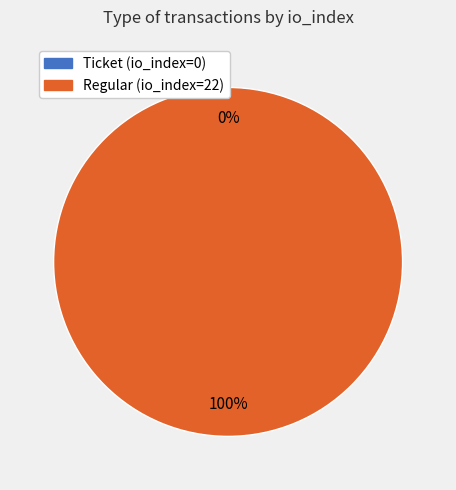

Do Regular (io_index=22) and Ticket (io_index=0) together represent more than half of the pie?

Yes